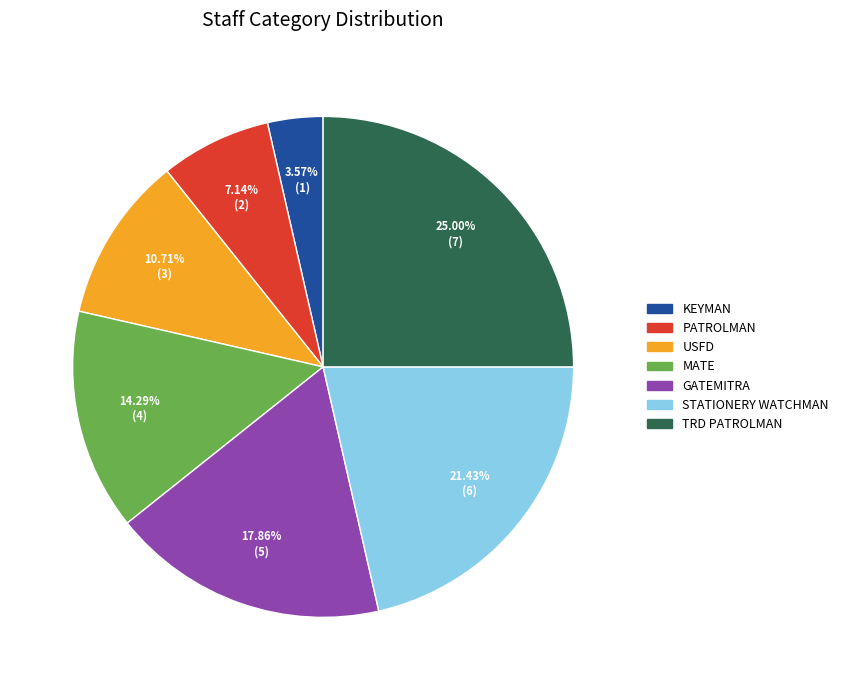

Is there any slice that represents more than half of the pie?

No